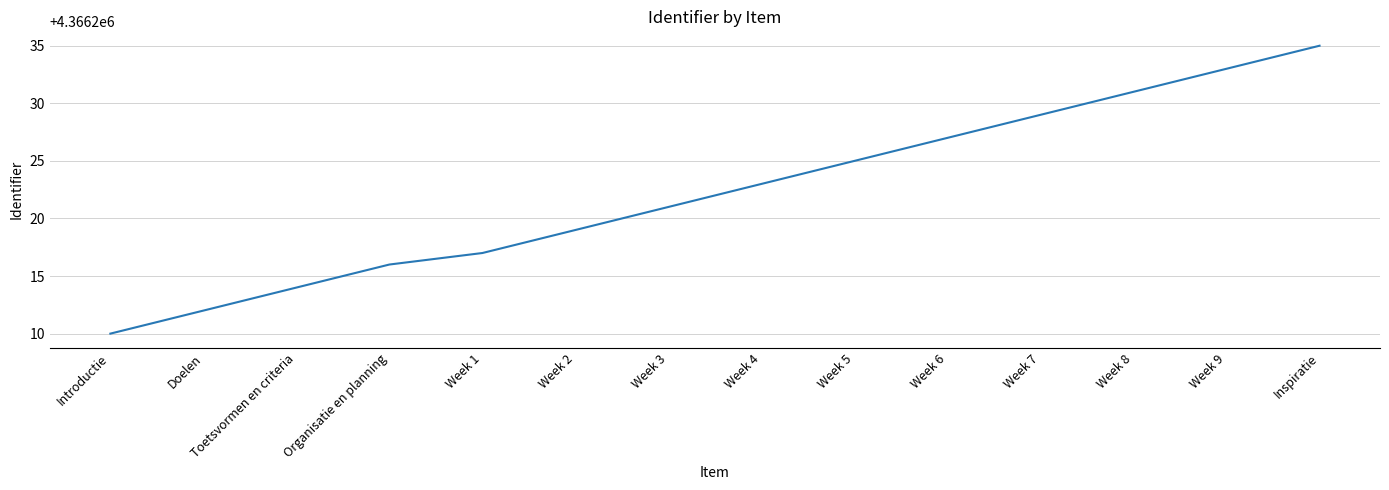

What is the average value?

4366222